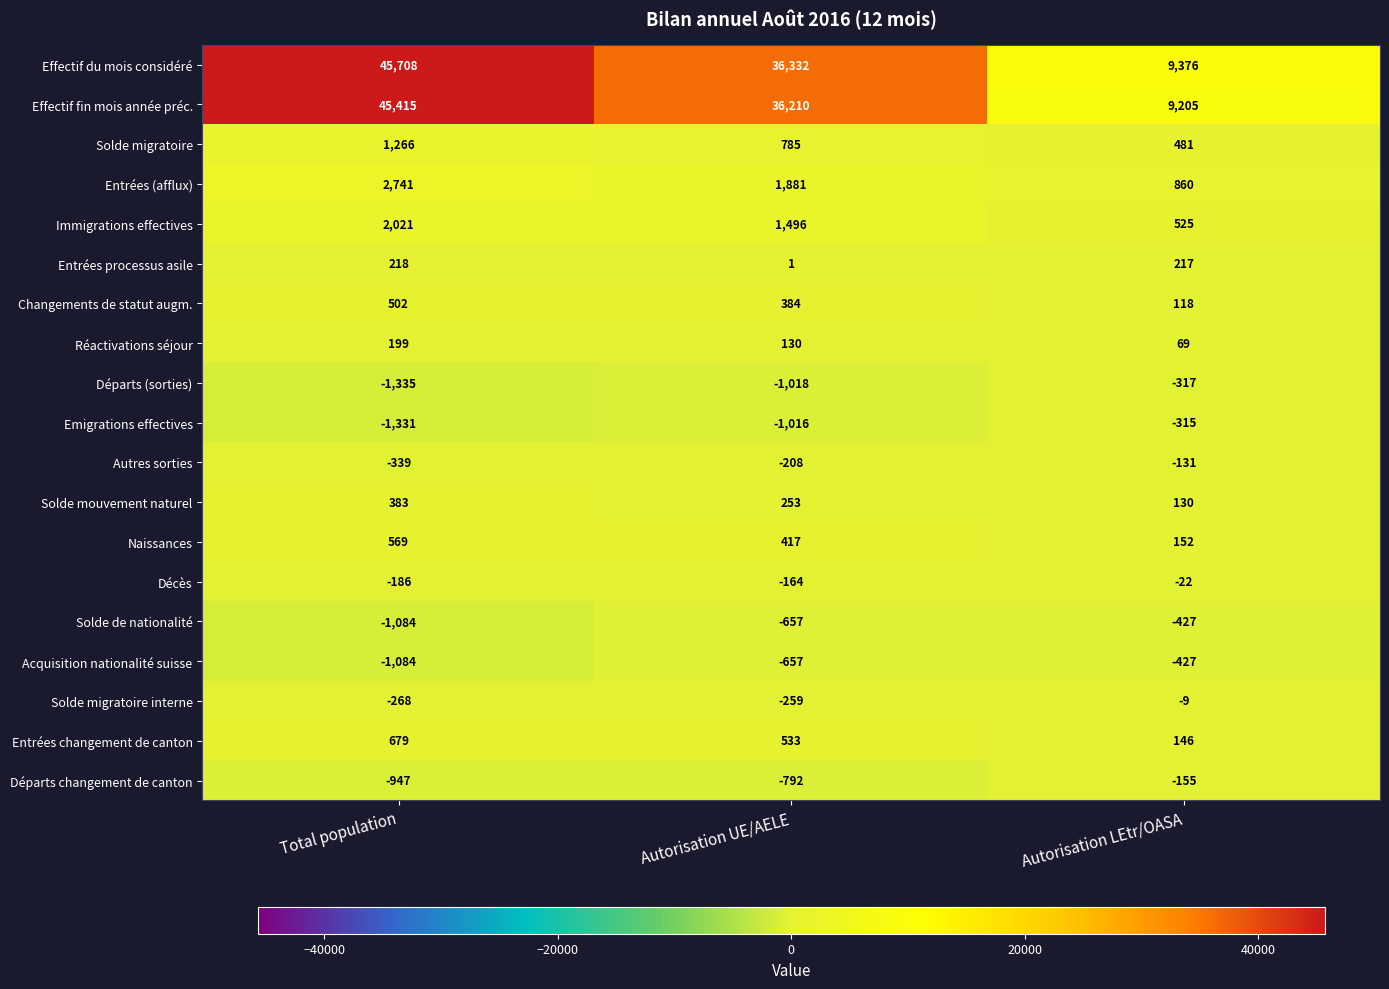

At how many categories does at least one series exceed 16239?

2